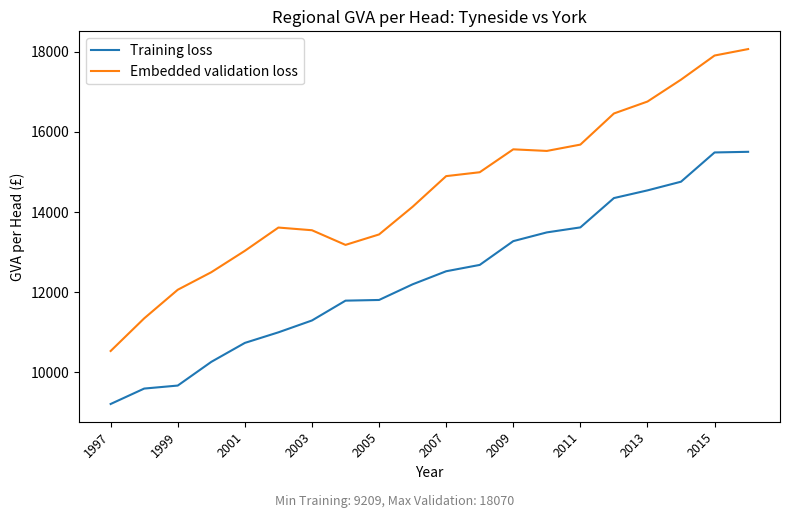

What is the lowest value of the Training loss series?

9209